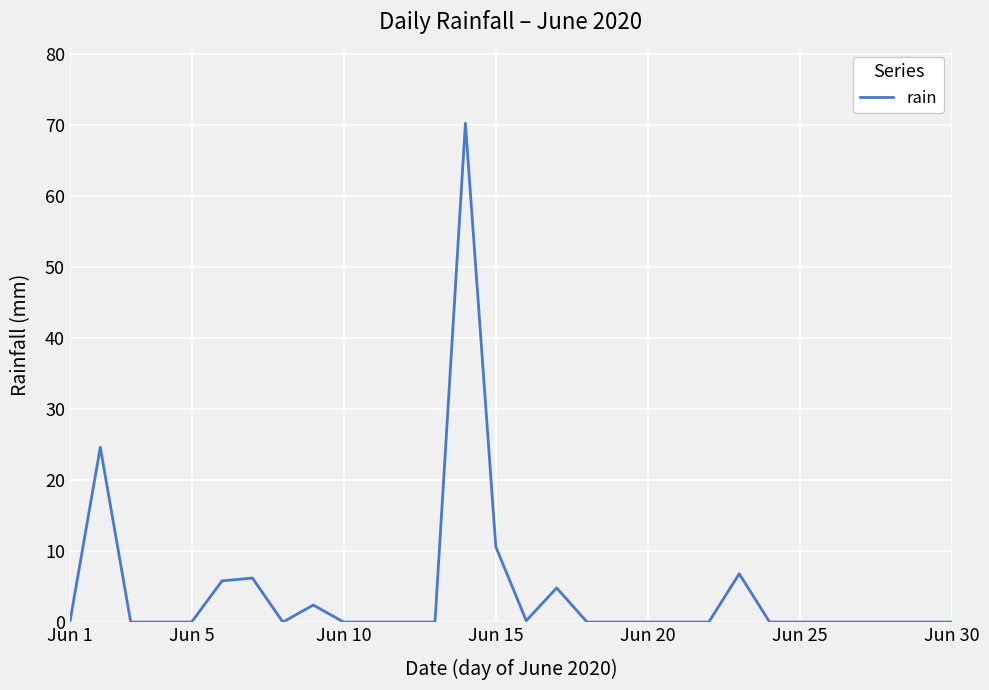

What is the difference between the maximum and minimum values?

70.2